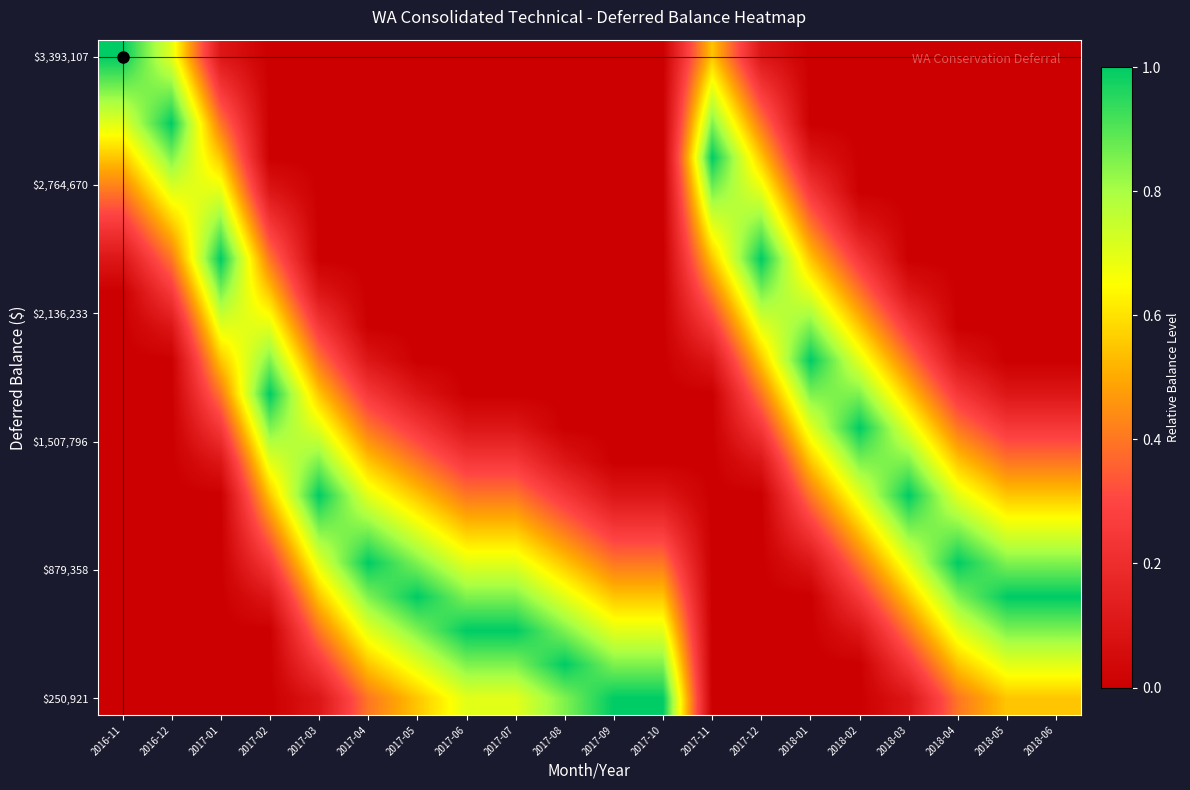

At how many categories does at least one series exceed 0?

20